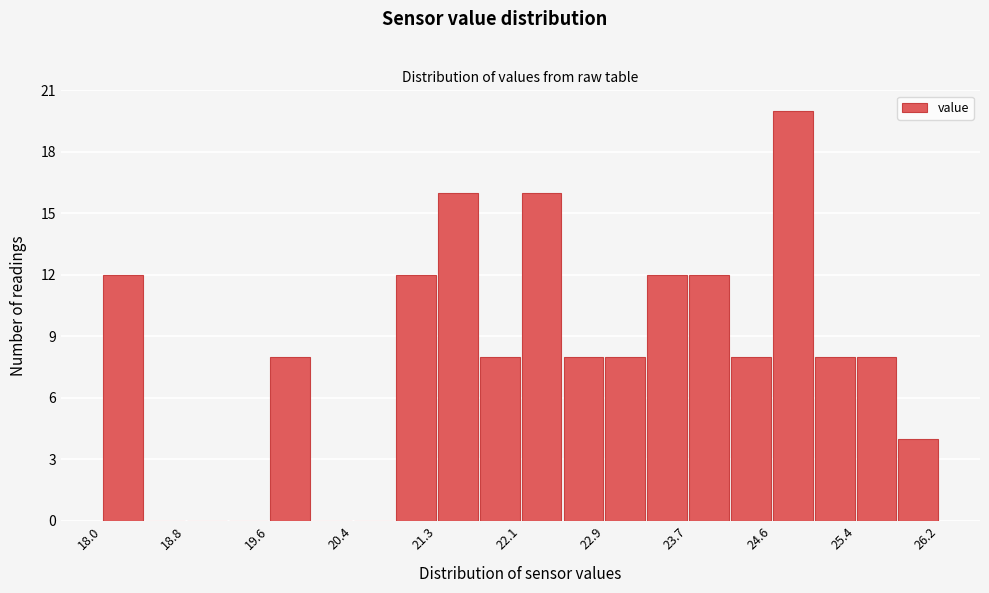

How tall is the bar that spans 21.3 to 21.7 on the x-axis? Neither the bar edges nor the heights are printed on the chart, so give them approximately, as read against the axes.

16